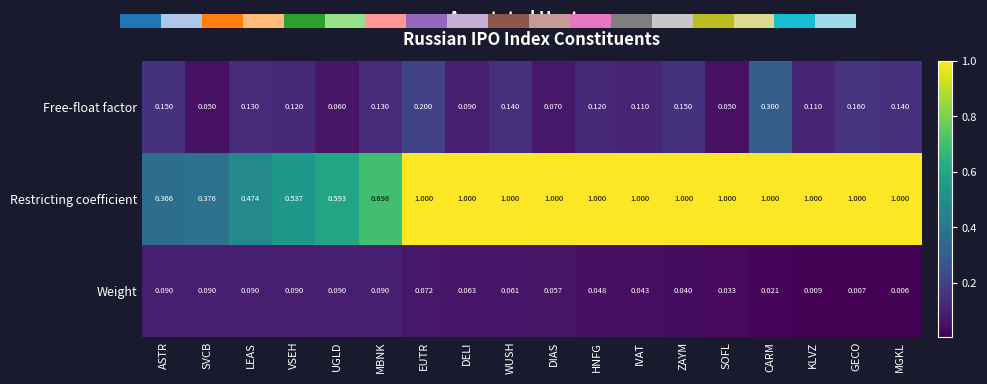

Is the value of Restricting coefficient at MGKL greater than the value of Weight at WUSH?

Yes